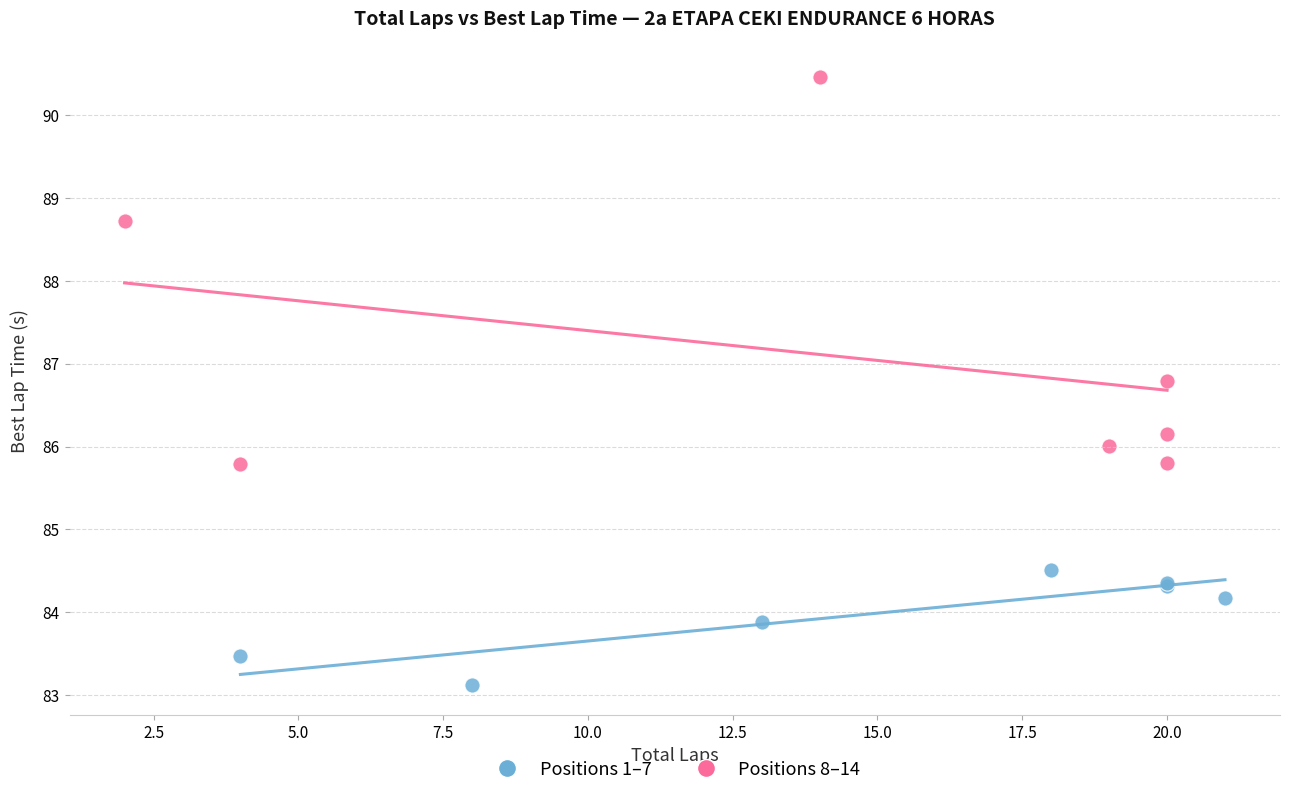

Which series contains the highest Y value?

Positions 8–14